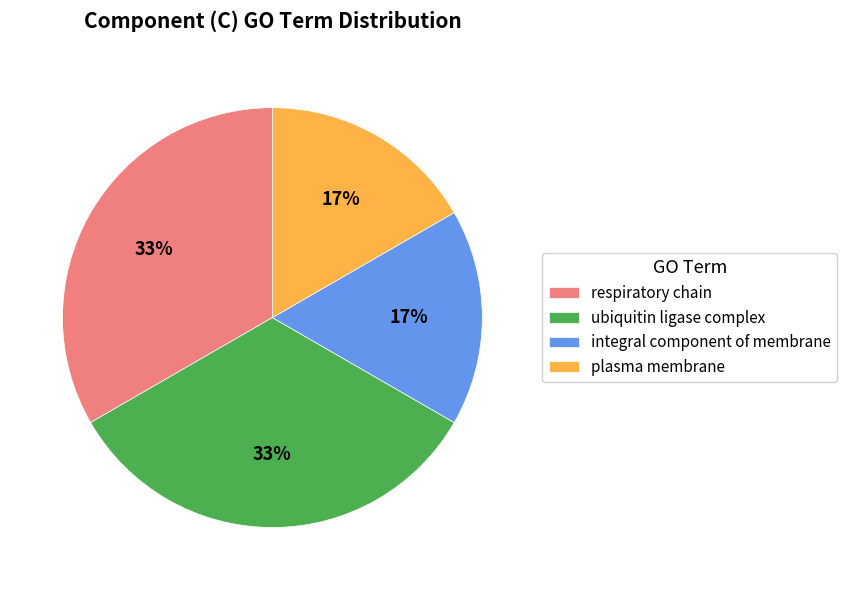

To the nearest percent, what portion does plasma membrane represent?

17%